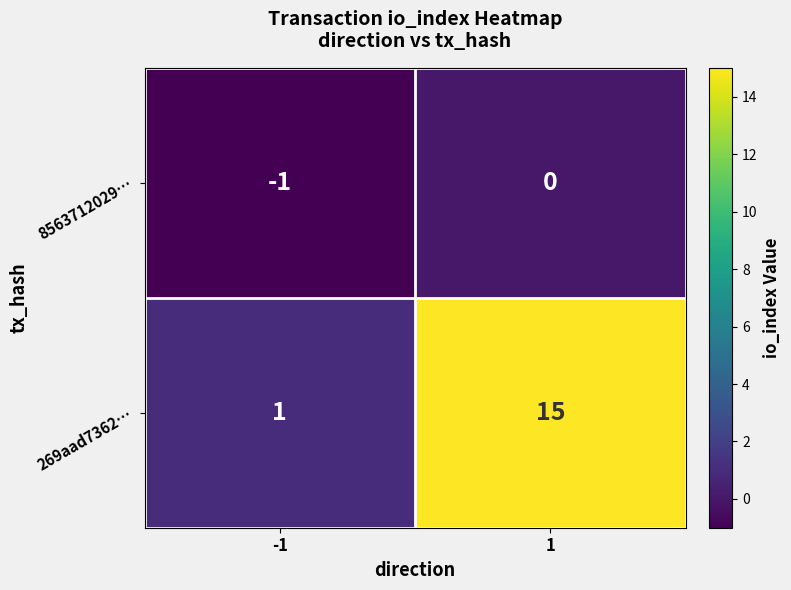

True or false: 8563712029… has a value of 0 at 1.

True